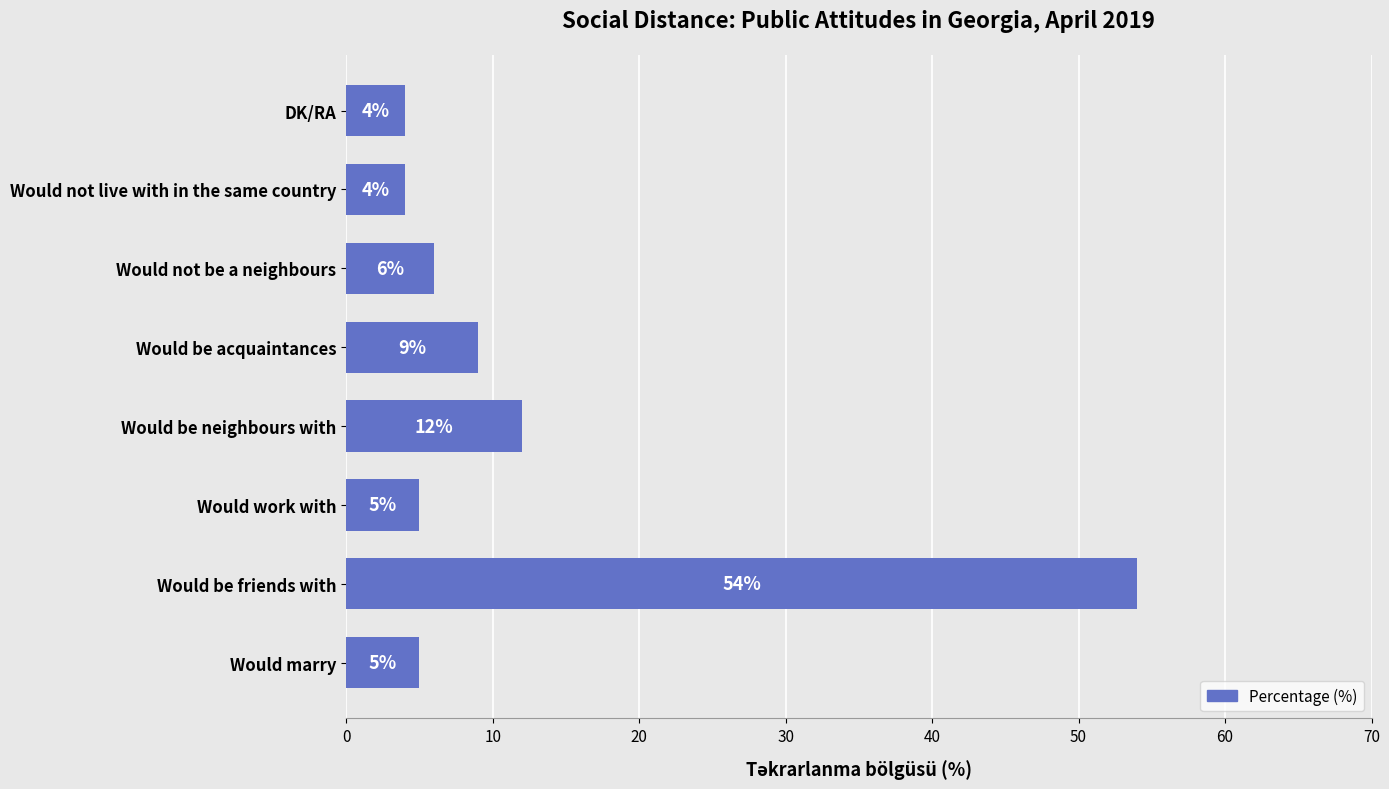

What is the sum of all values?

99